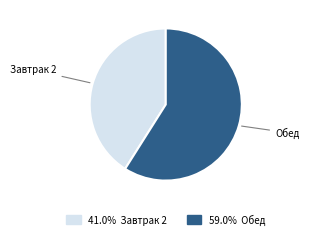

Does any single category account for the majority?

Yes